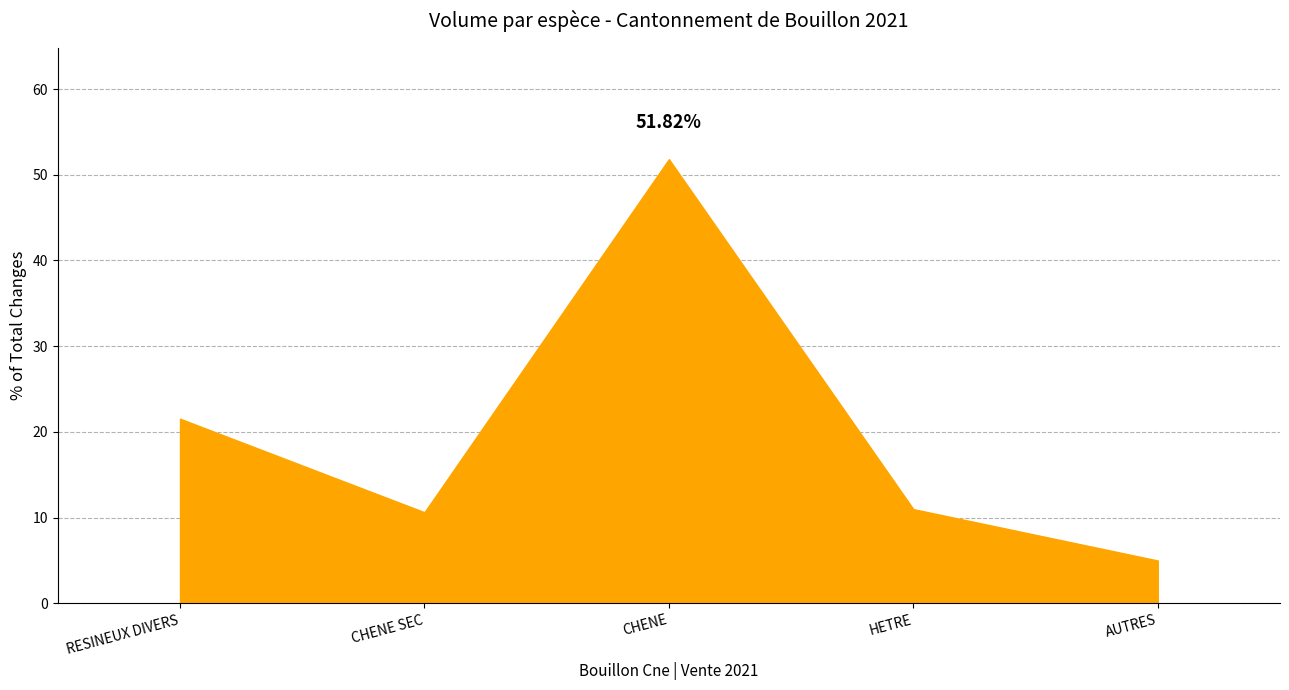

Reading left to right, list all the values displayed in this chart.

RESINEUX DIVERS=21.5	CHENE SEC=10.6	CHENE=51.8	HETRE=11.0	AUTRES=5.0